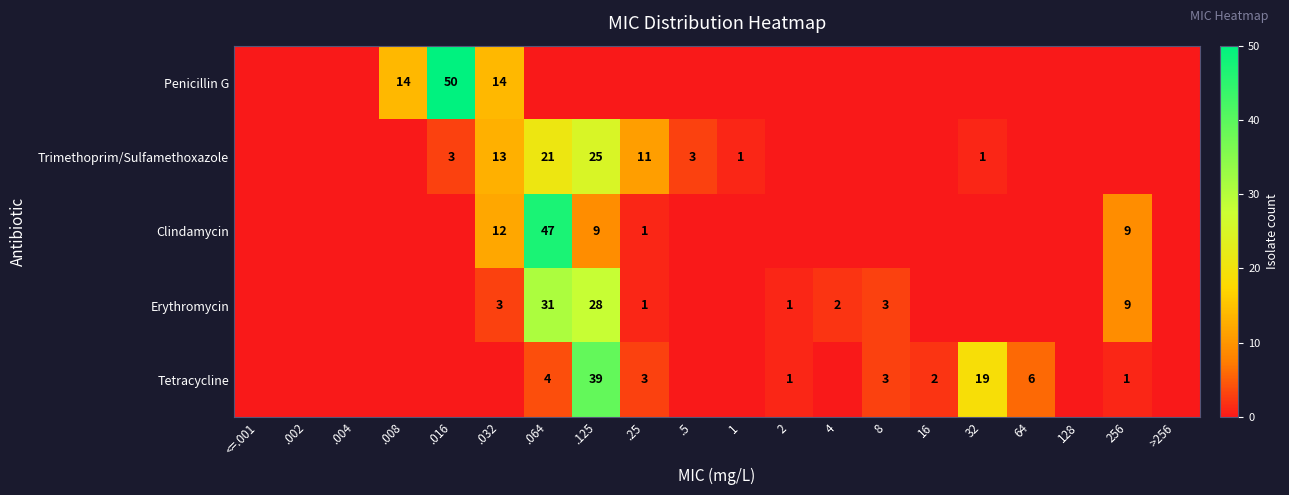

The value of Penicillin G at .016 is 50. True or false?

True